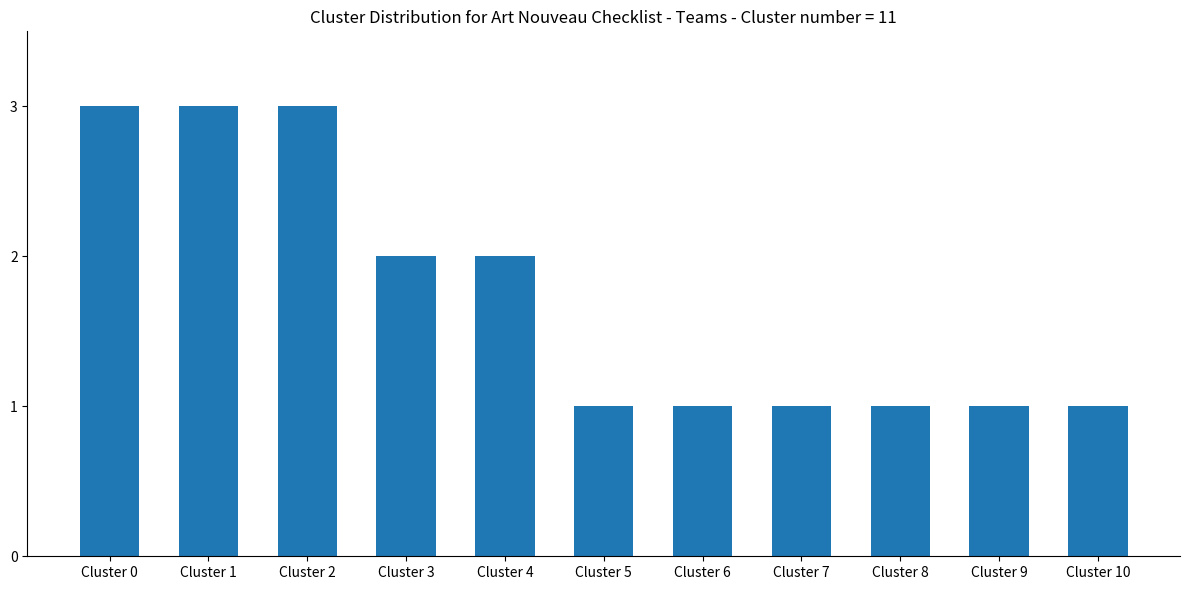

What is the greatest value displayed?

3